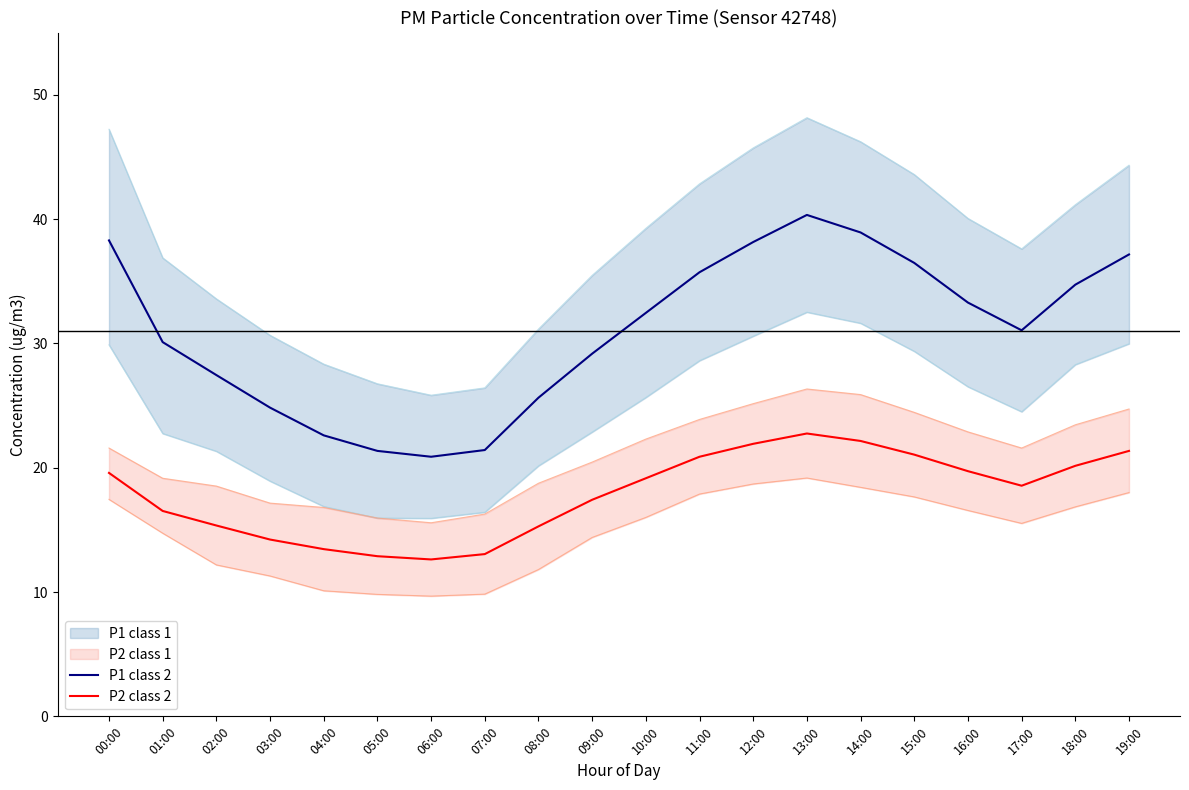

What is the maximum value for P2 class 2?

22.8